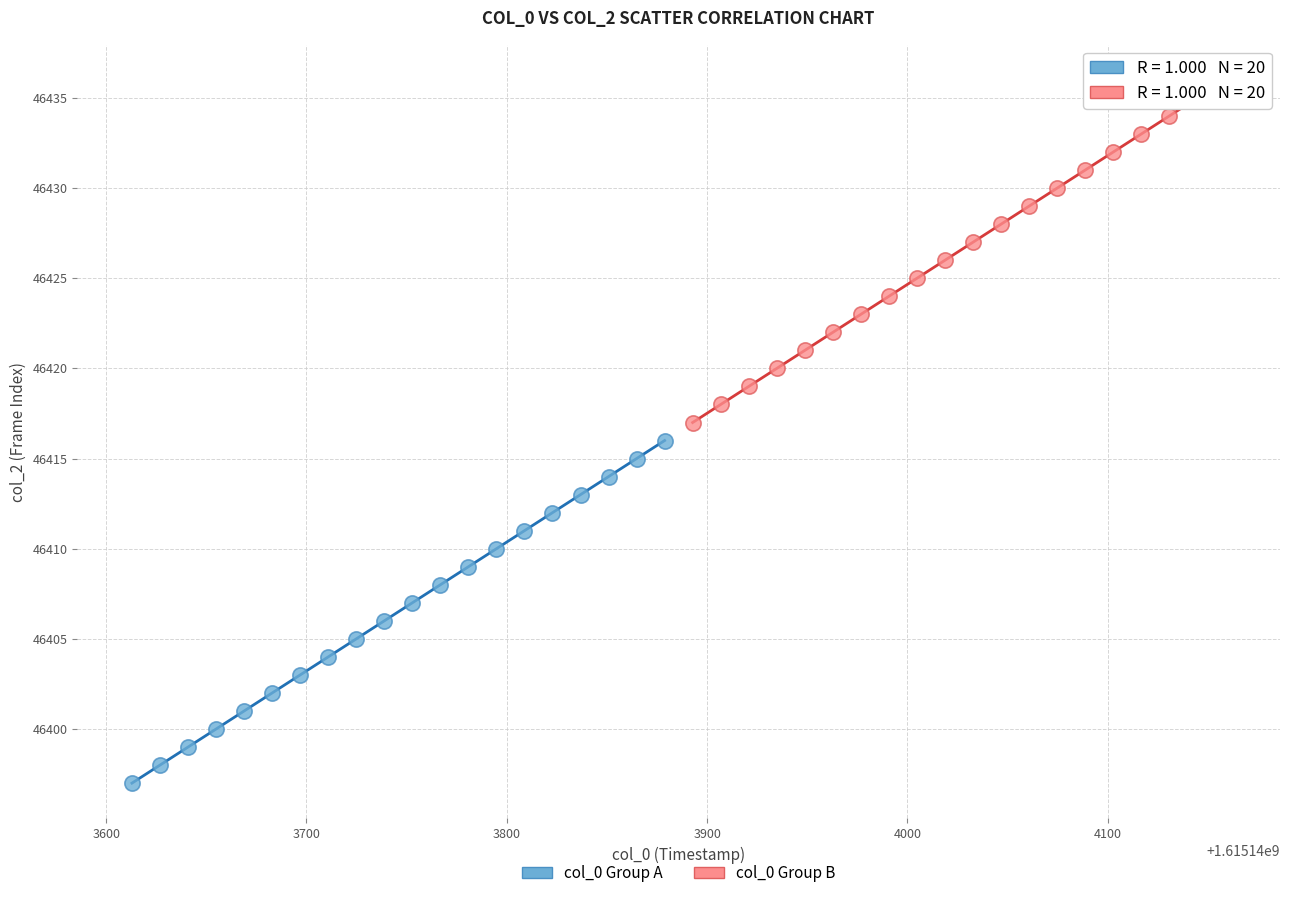

Which series reaches the minimum Y coordinate?

col_0 Group A